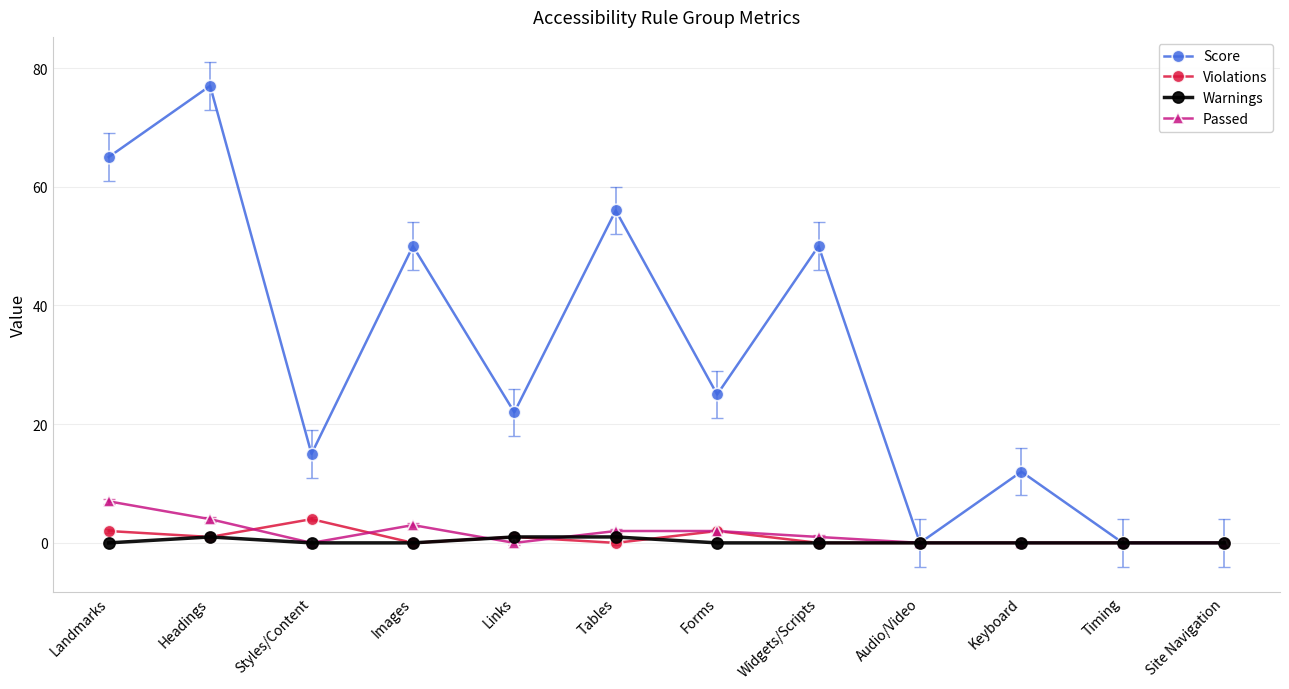

What is the difference between the Violations values at Timing and Styles/Content?

4